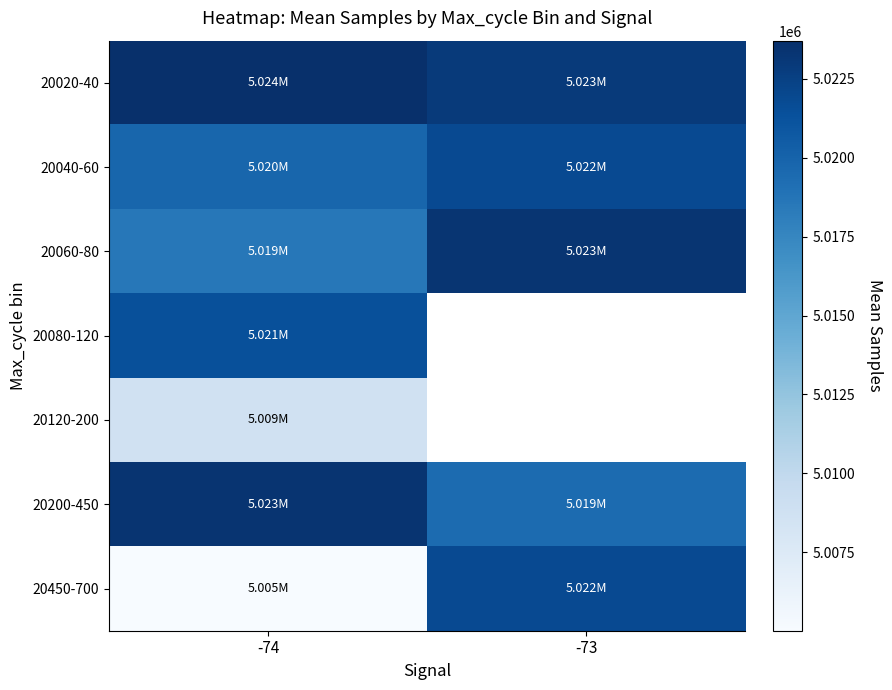

Which series has the largest total across all categories?

20020-40